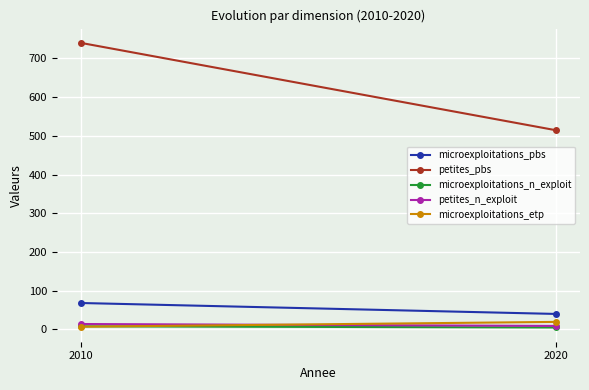

Reading left to right, extract all data points from this chart.

microexploitations_pbs: 68.3	40.0
petites_pbs: 740.3	514.4
microexploitations_n_exploit: 8.0	5.0
petites_n_exploit: 14.0	9.0
microexploitations_etp: 7.0	19.5